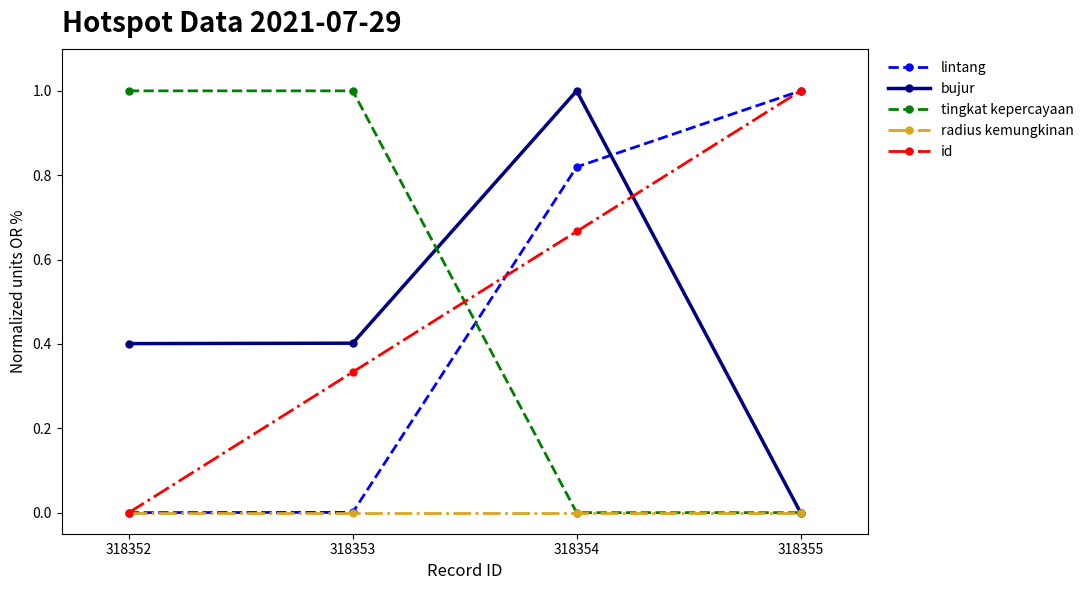

At which label is bujur closest to 0?

318355